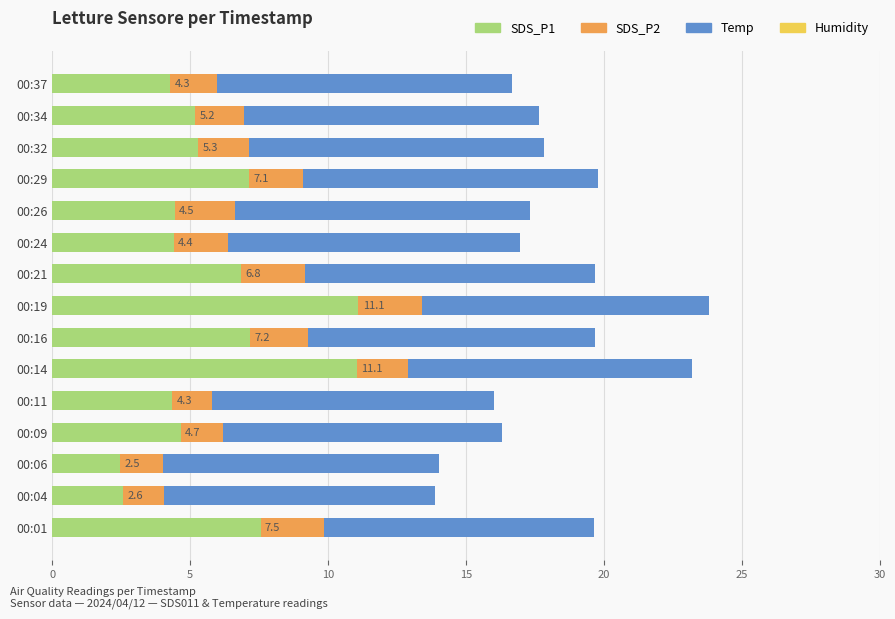

What is the total value across all series at 00:11?

16.0